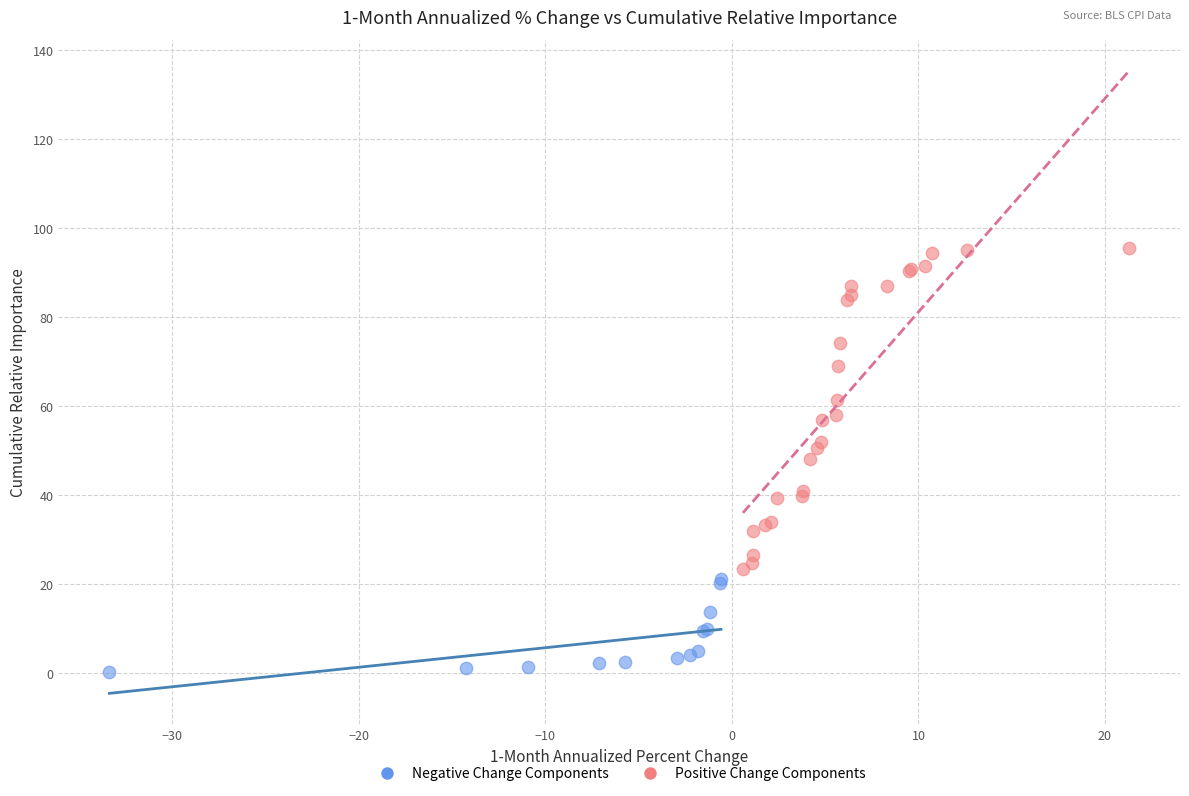

Which series has the largest Y range (max minus min)?

Positive Change Components